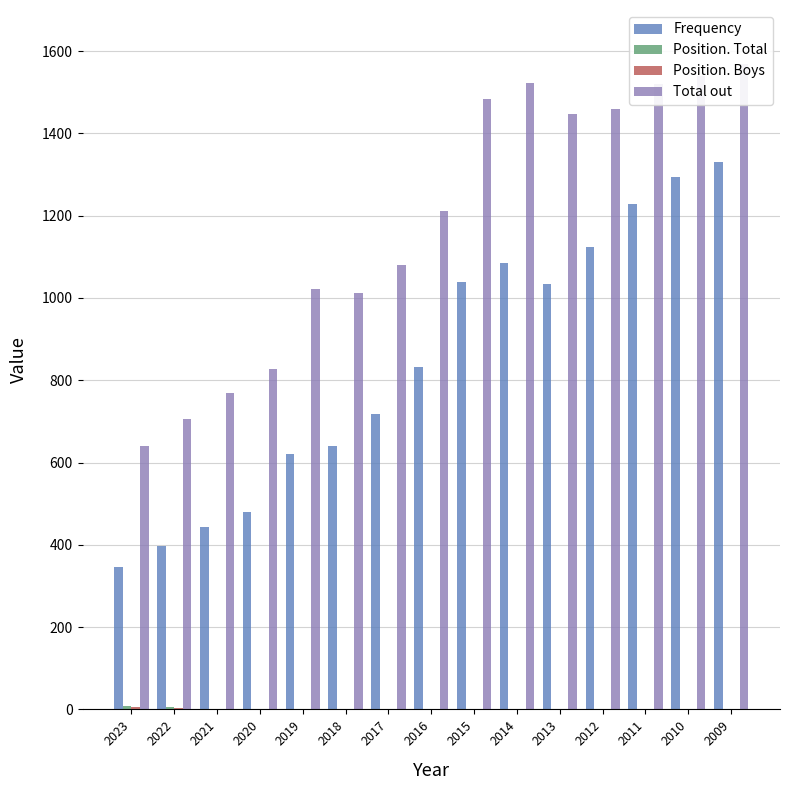

Between 2023 and 2014, which is larger?

2014